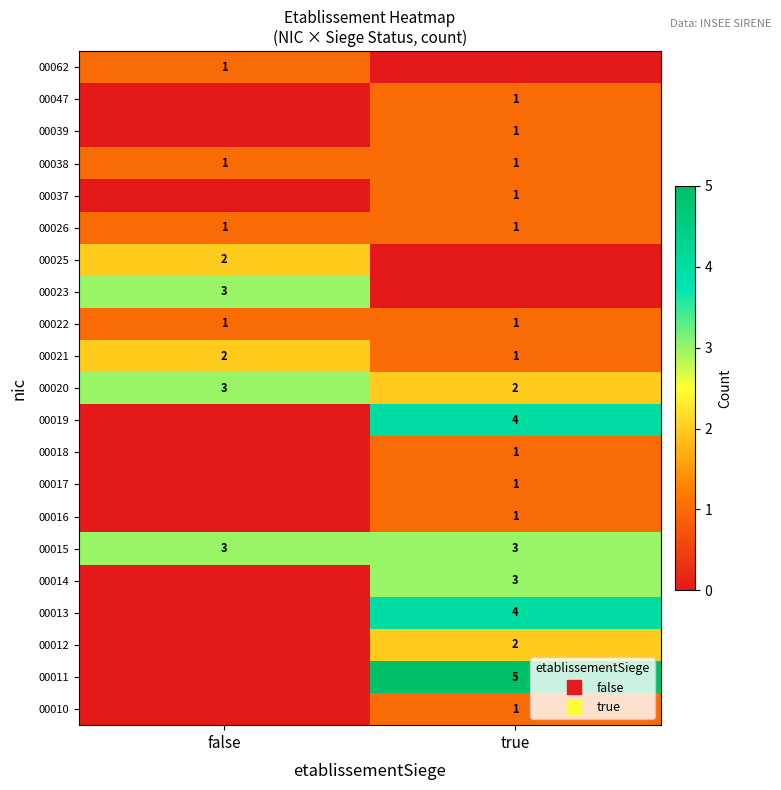

At which category is the sum across all series the highest?

true